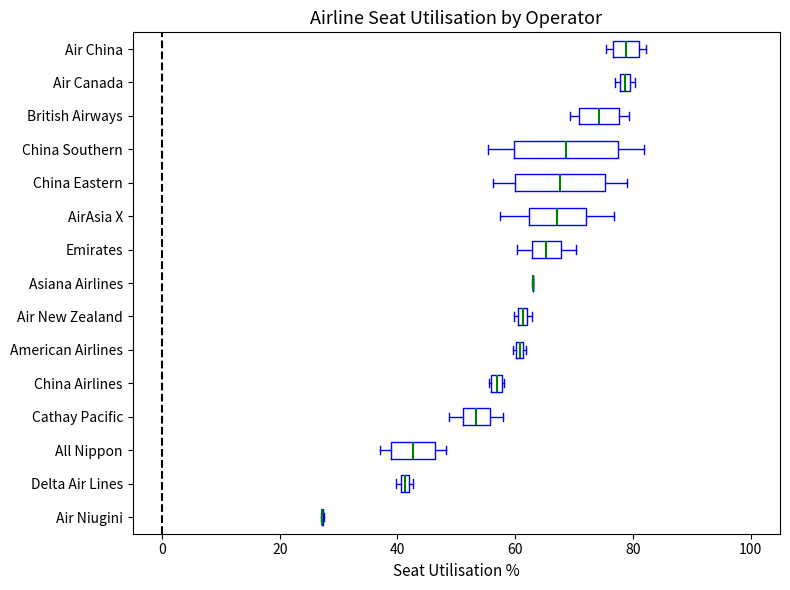

Which box is the widest, from its left edge to its right edge?

China Southern